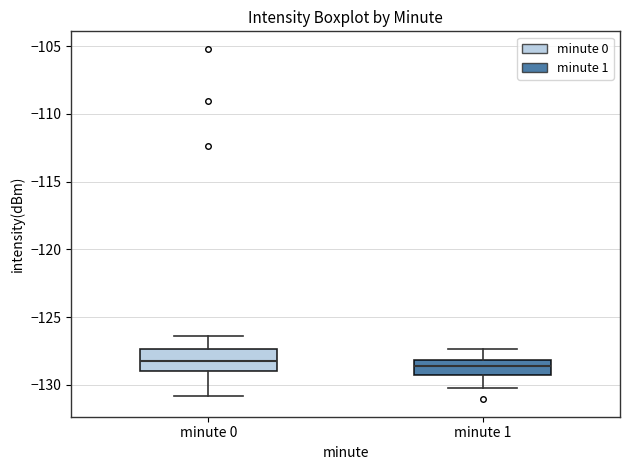

Reading left to right, transcribe this box plot: for each box, give where its median line is, the range the box spans, and where its two whiskers end, as read against the y-axis. The values are not printed on the chart, so give them approximately, as read against the axis.

minute 0: median -128.0, box -129.0 to -127.5, whiskers -131.0 to -126.5
minute 1: median -128.5, box -129.0 to -128.0, whiskers -130.5 to -127.5